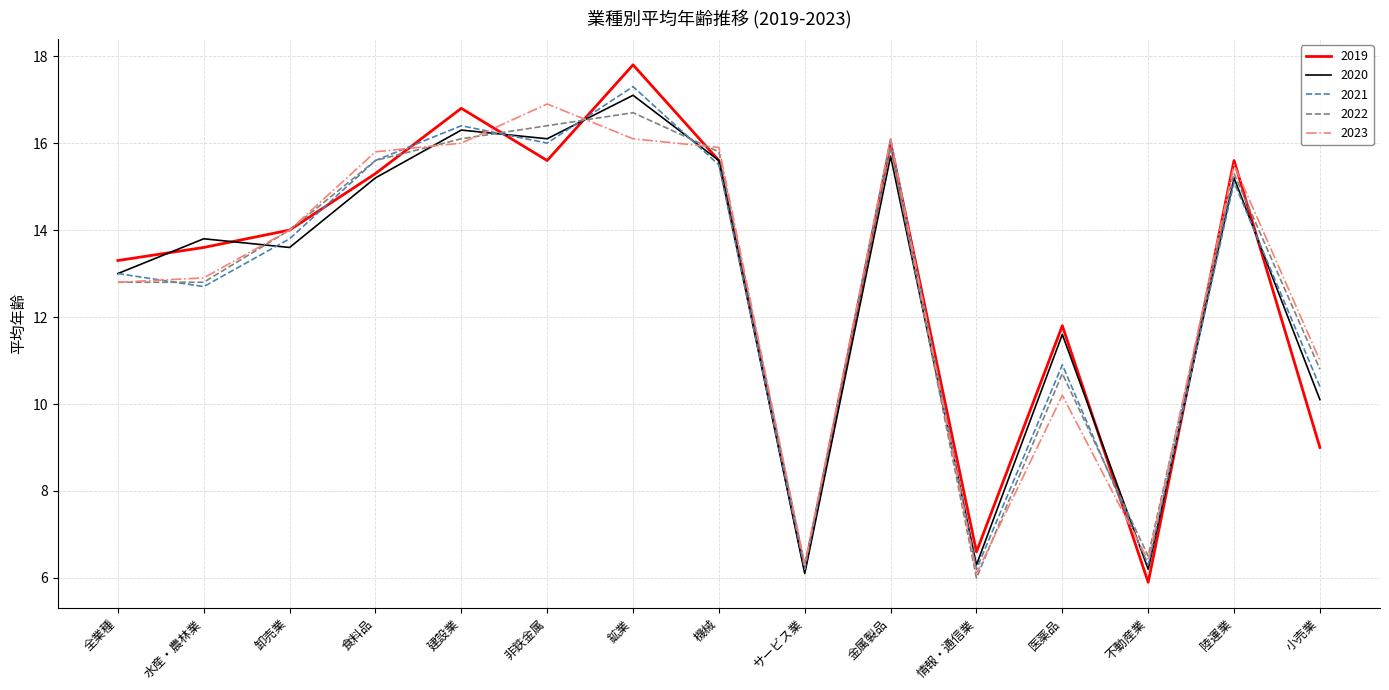

What is the difference between the highest and lowest values at 陸運業?

0.5